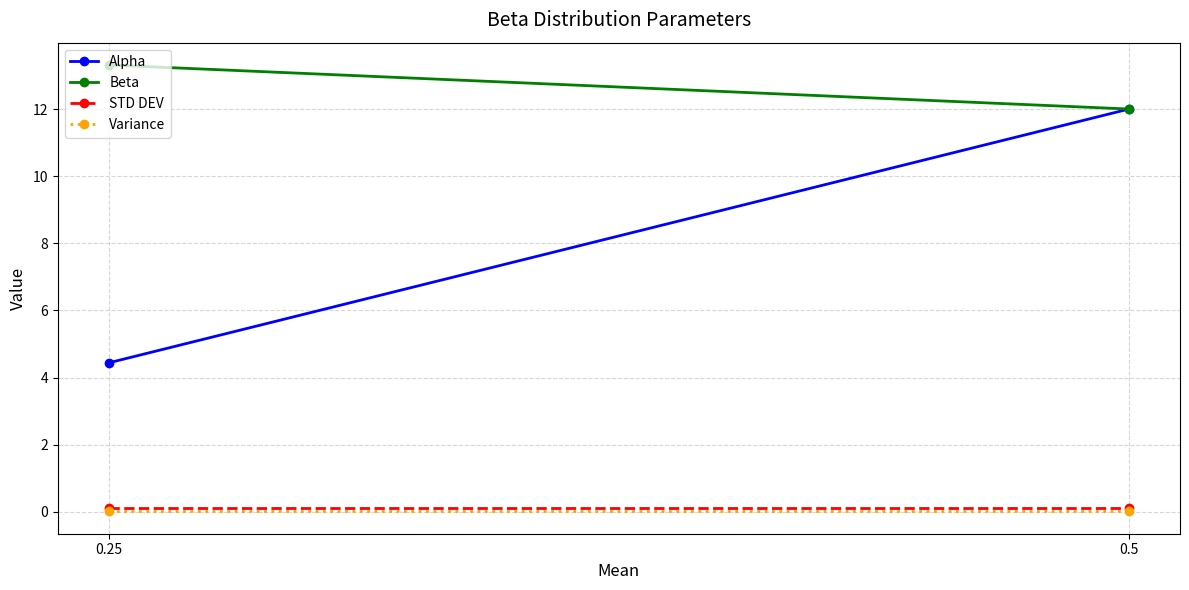

Count the number of categories in the chart.

2